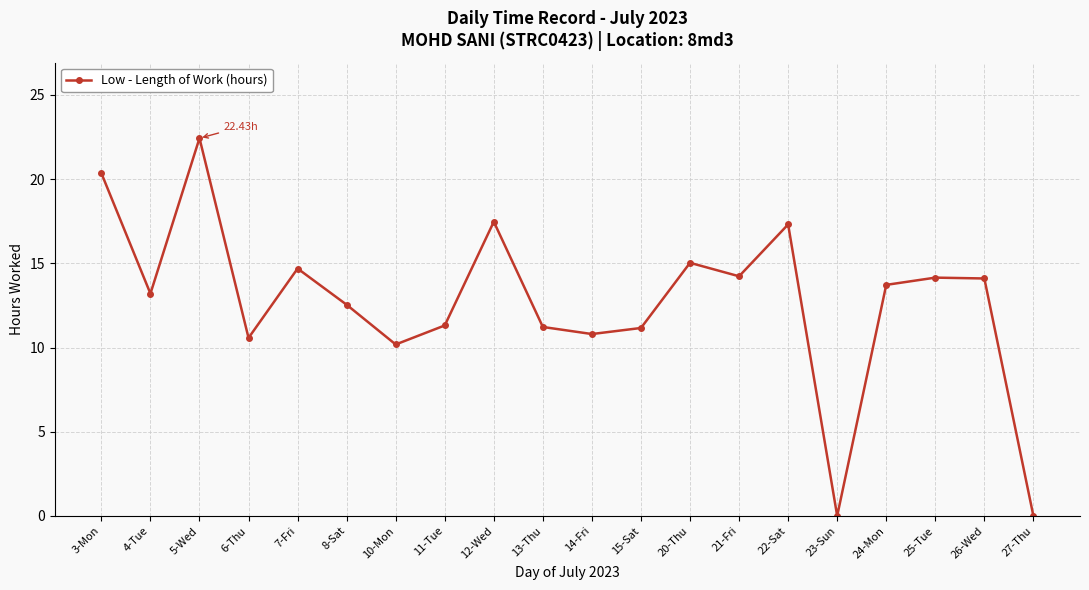

At which category does the data reach its first local peak?

5-Wed